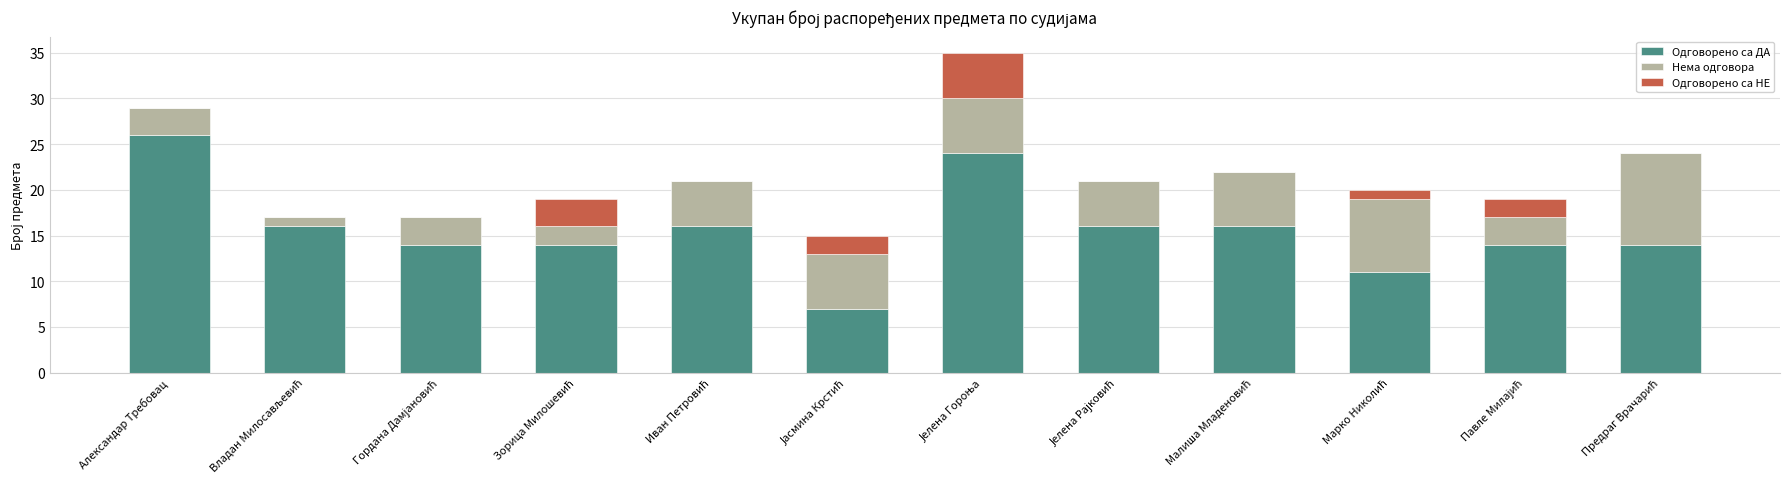

What are all the series names shown in the legend?

Одговорено са ДА, Нема одговора, Одговорено са НЕ